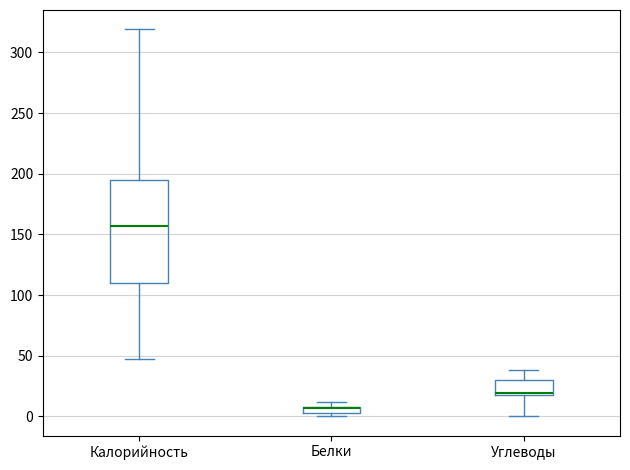

Where is the lower edge of the box for Углеводы on the y-axis? The values are not printed on the chart, so give them approximately, as read against the axis.

20